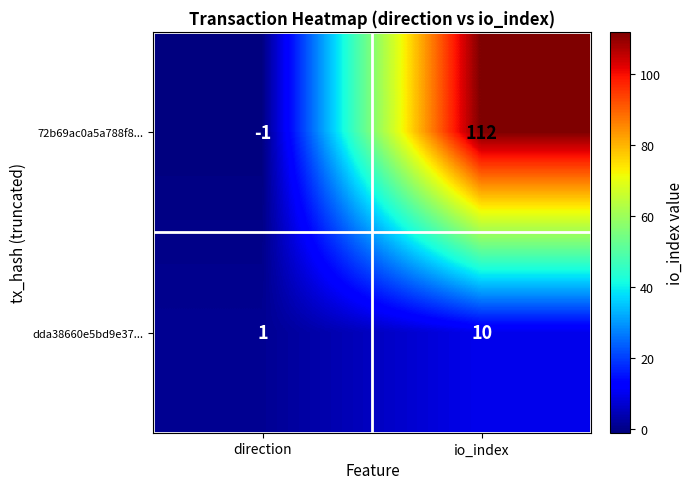

Reading left to right, list all the values displayed in this chart.

72b69ac0a5a788f8...: -1	112
dda38660e5bd9e37...: 1	10